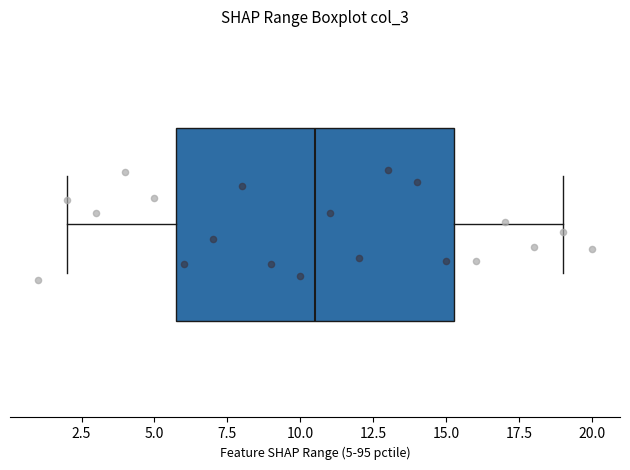

Transcribe this box plot: give where the median line is, the range the box spans, and where the two whiskers end, as read against the x-axis. The values are not printed on the chart, so give them approximately, as read against the axis.

median 10.5, box 6.0 to 15.5, whiskers 2.0 to 19.0